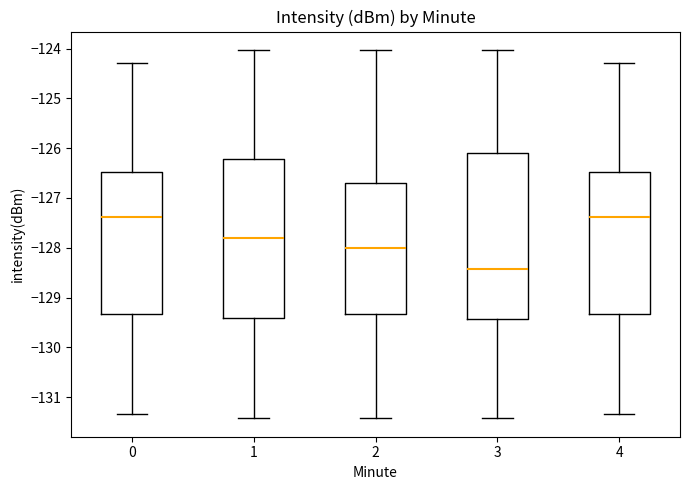

Where does the lower whisker of the box at x = 4 end on the y-axis? The values are not printed on the chart, so give them approximately, as read against the axis.

-131.3